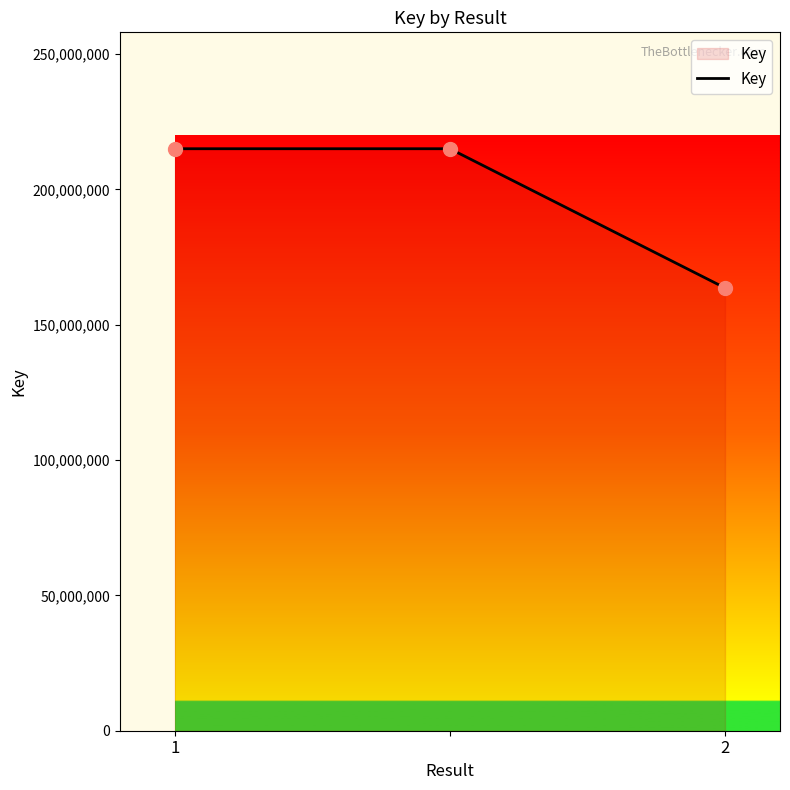

What is the smallest value displayed?

163591665